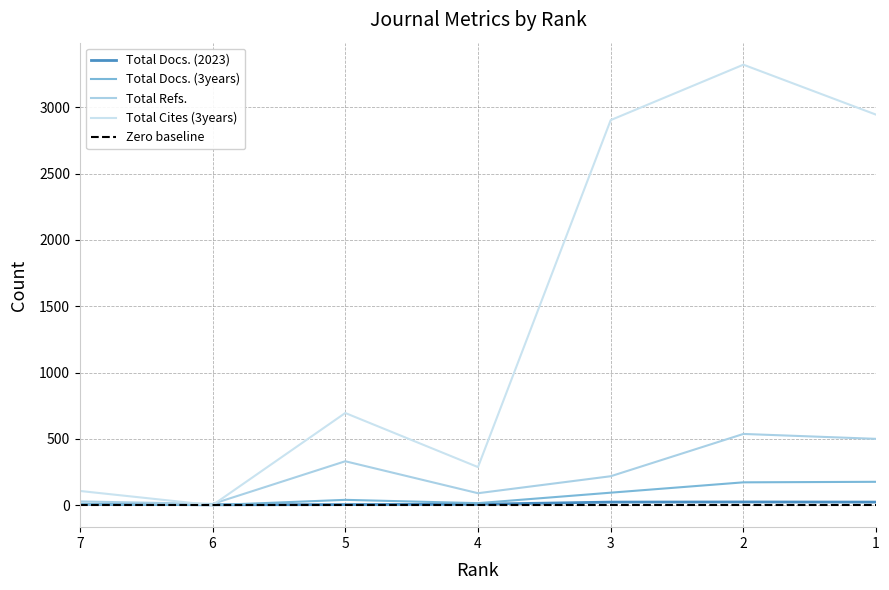

In Total Docs. (2023), how many points are higher than both neighbors (excluding endpoints)?

1